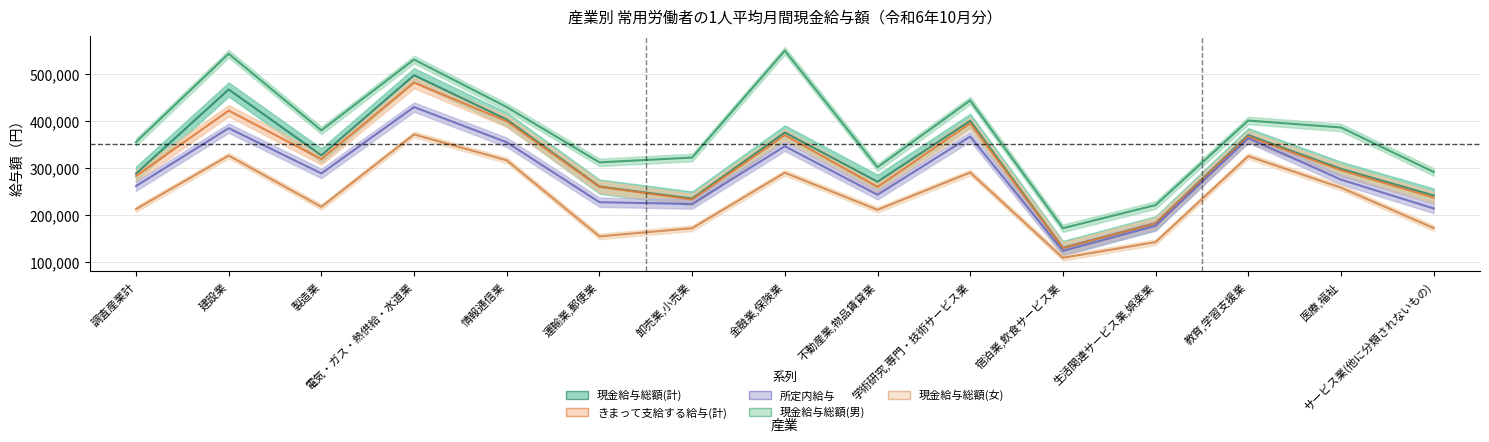

What is the difference between the maximum and minimum values in the 現金給与総額(計) series?

367597